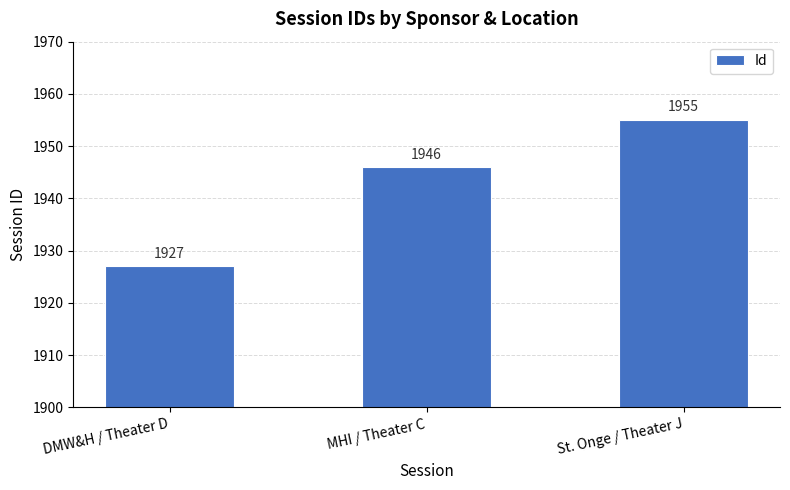

How many bars are there in total?

3